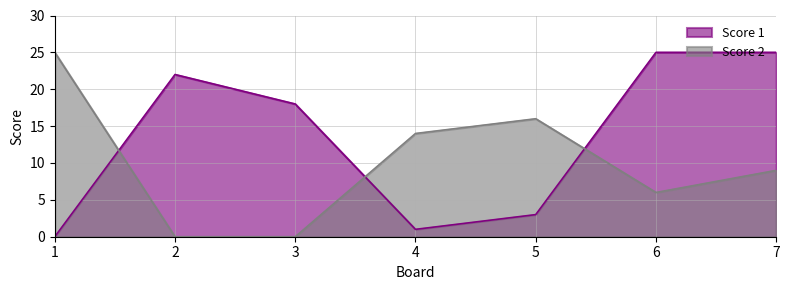

At which category does Score 1 reach its first local valley?

4